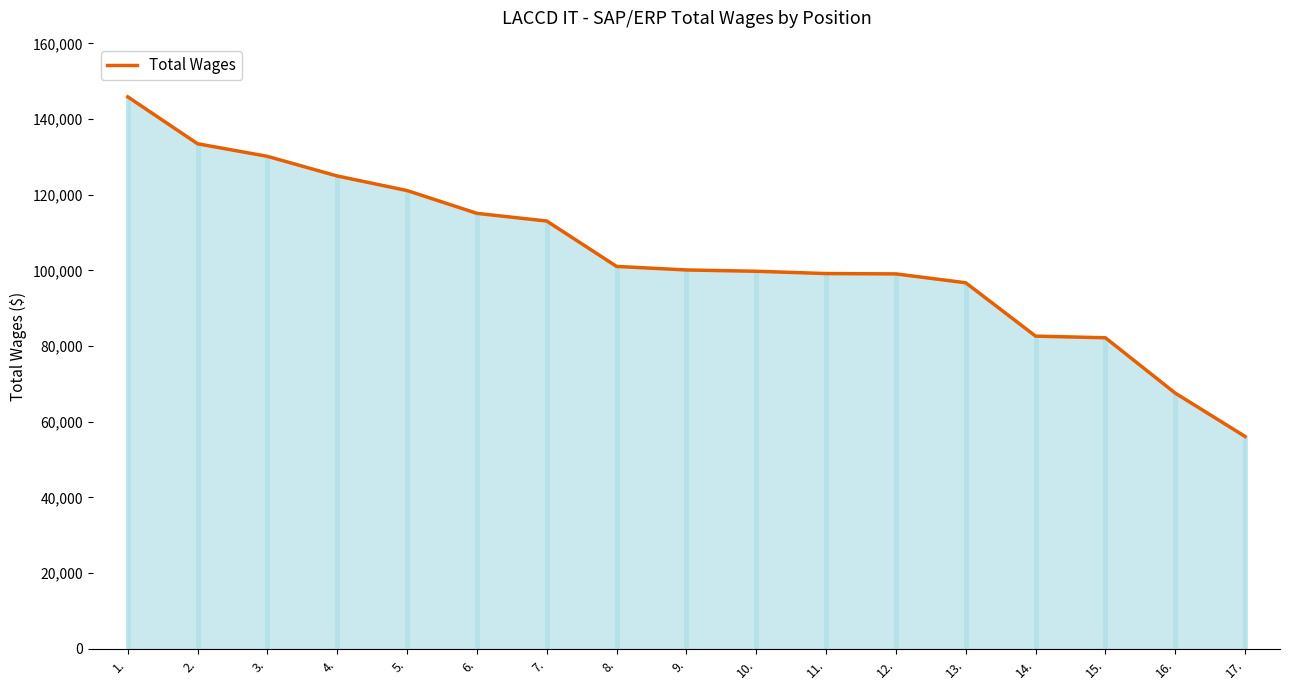

Reading right to left, what are all the values shown in this chart?

56121	67580	82205	82643	96745	99089	99177	99785	100130	101065	113059	115092	121114	124965	130157	133479	145884